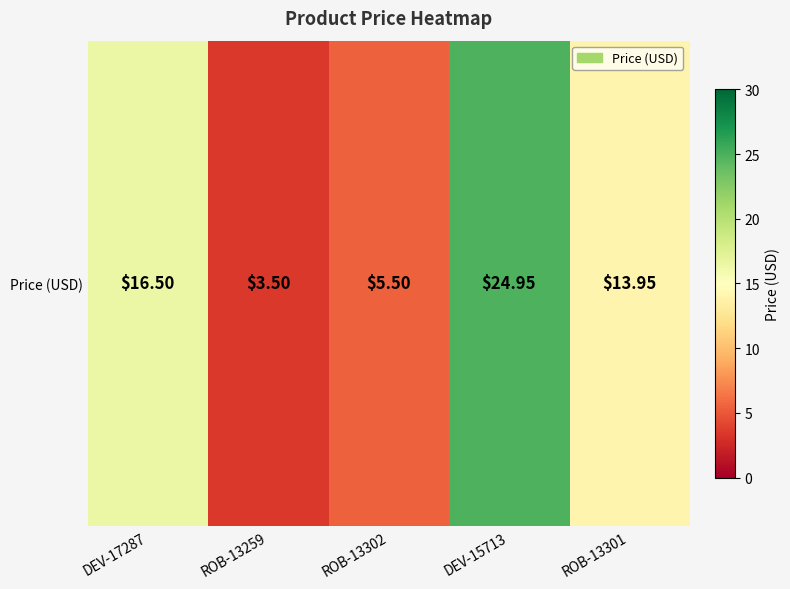

What is the sum of all values?

64.4